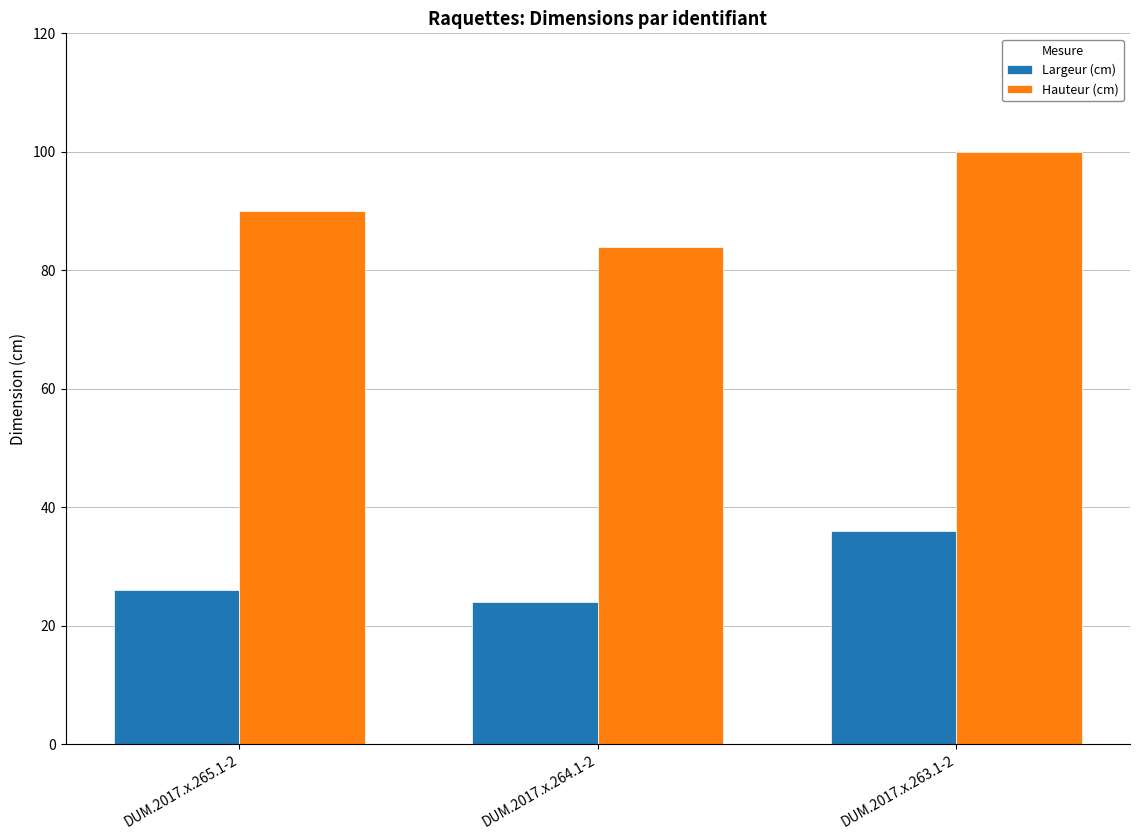

How many values in the Largeur (cm) series are below 26?

1